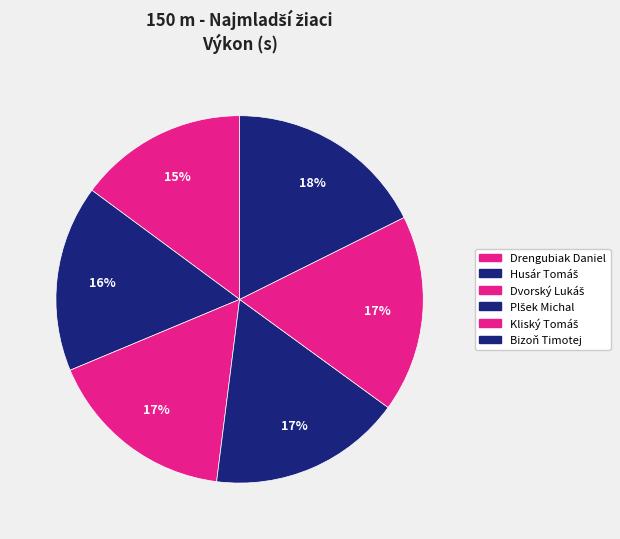

How many slices are in this pie chart?

6